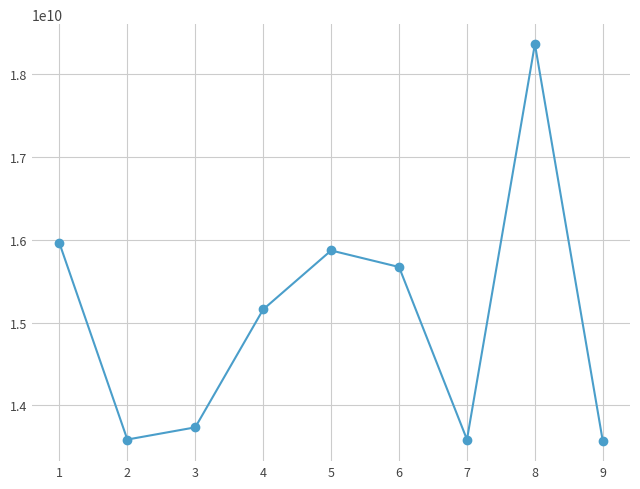

How many points are higher than both their immediate neighbors (excluding endpoints)?

2